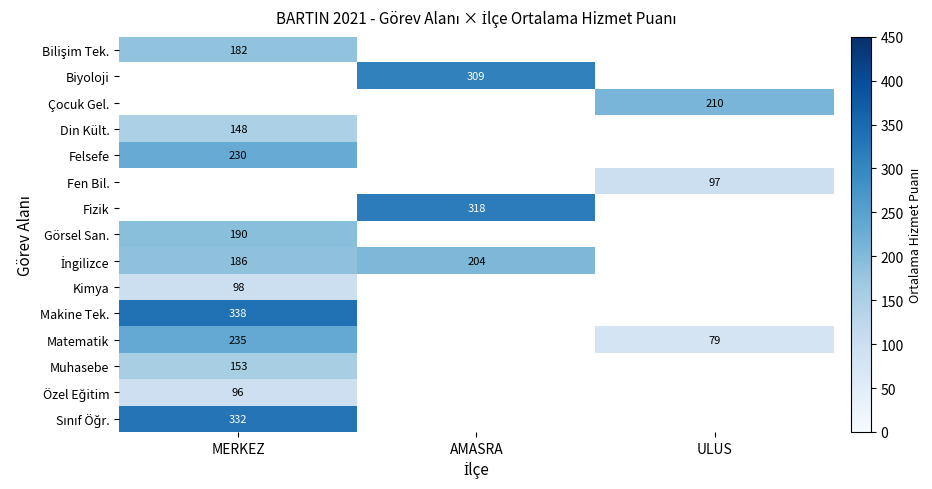

The value of Muhasebe at MERKEZ is 153. True or false?

True